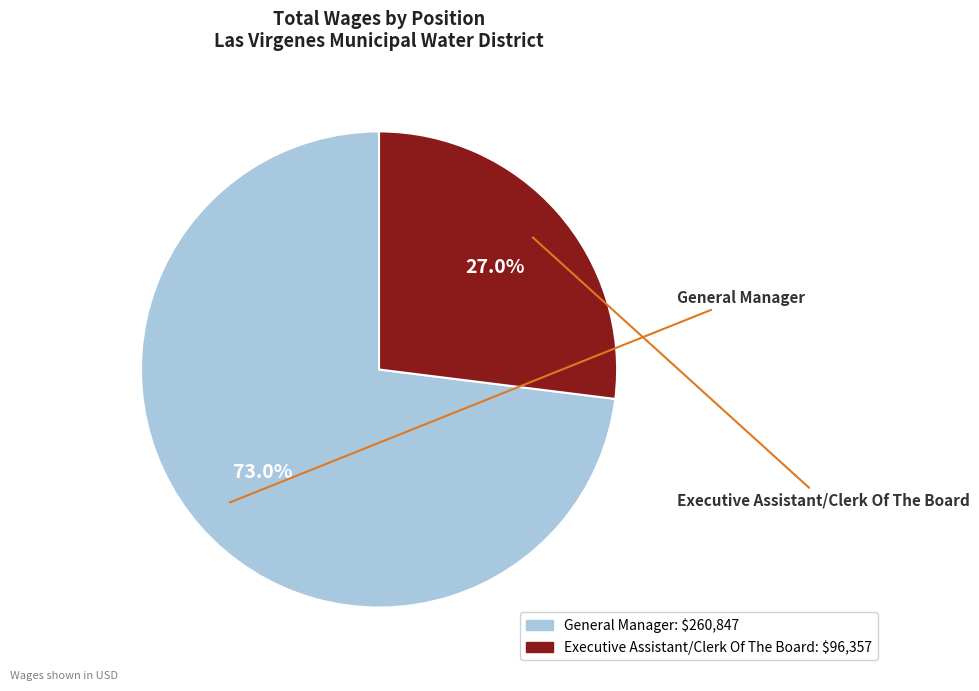

Is there a majority slice in this chart?

Yes